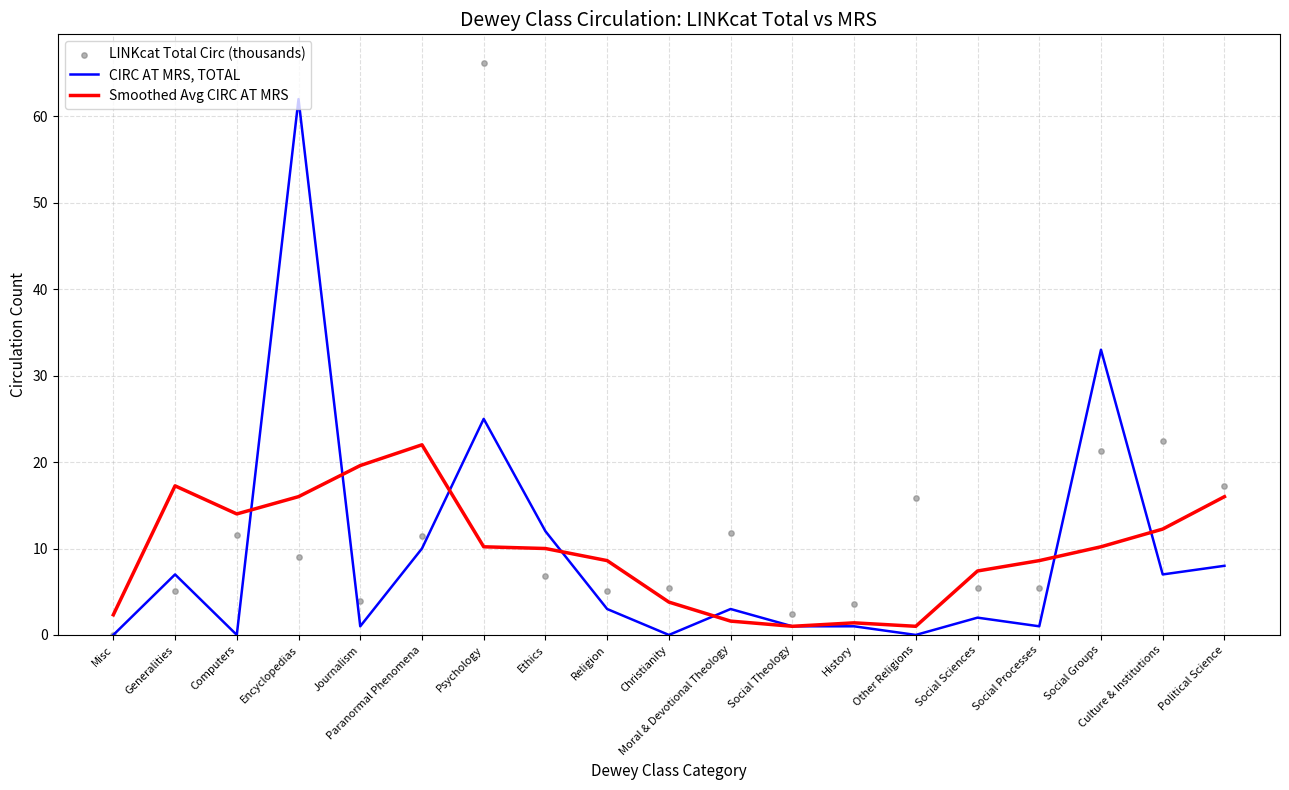

Which series has the widest spread of Y values?

LINKcat Total Circ (thousands)